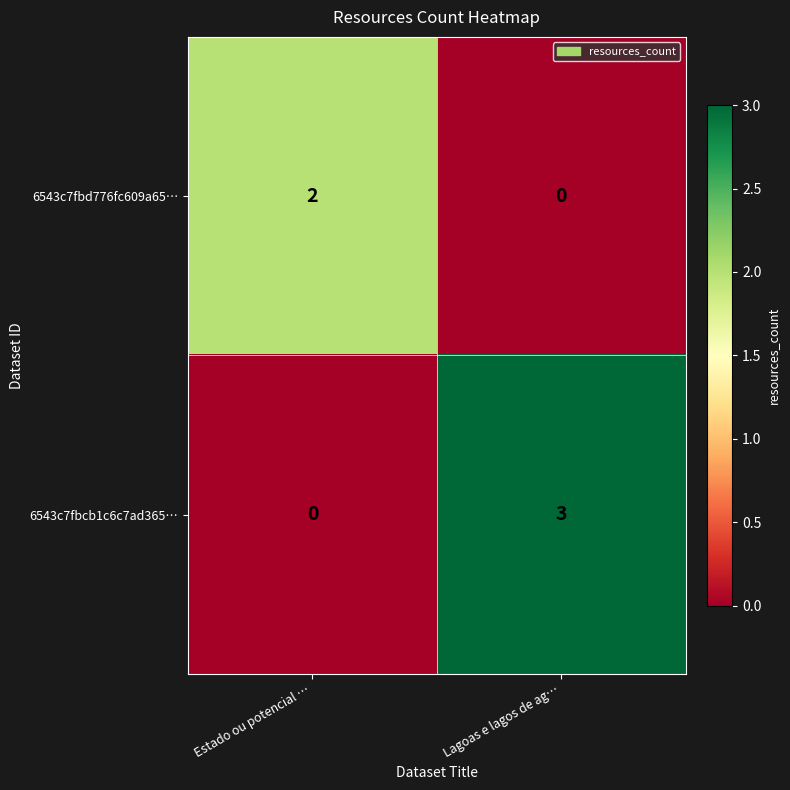

List the labels in order of 6543c7fbcb1c6c7ad365… value, largest first.

Lagoas e lagos de ag…, Estado ou potencial …